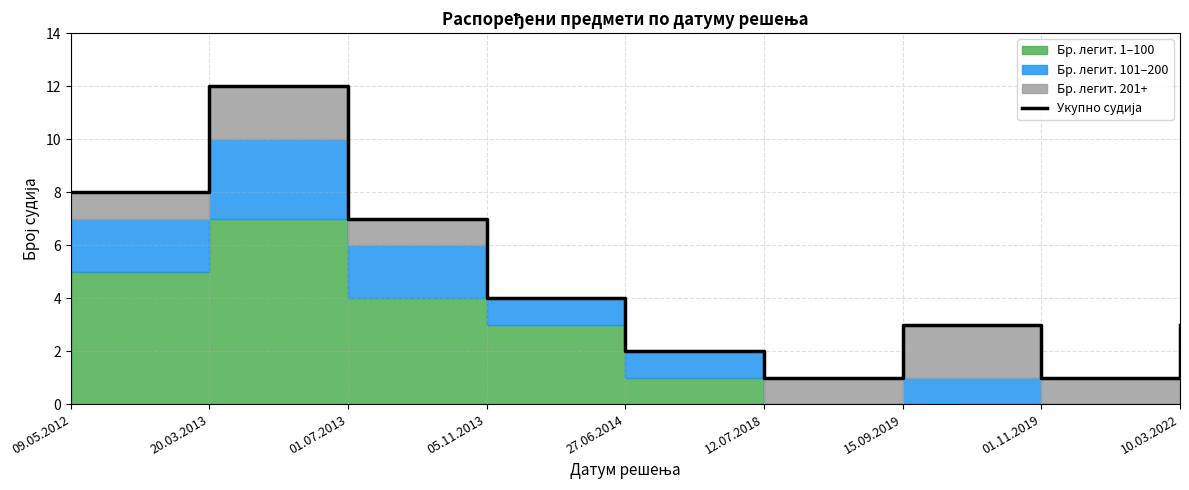

What is the label of the 7th point from the left?

15.09.2019